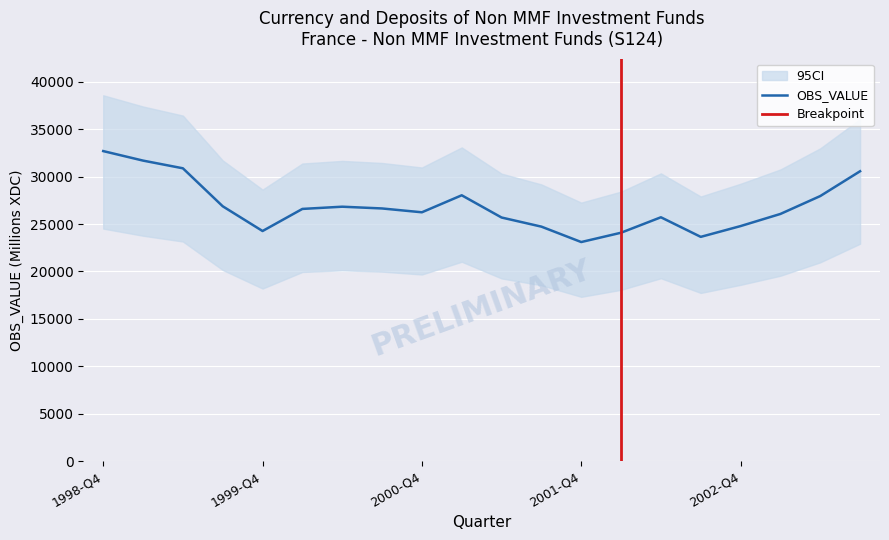

At which category does the data reach its first local peak?

2000-Q2